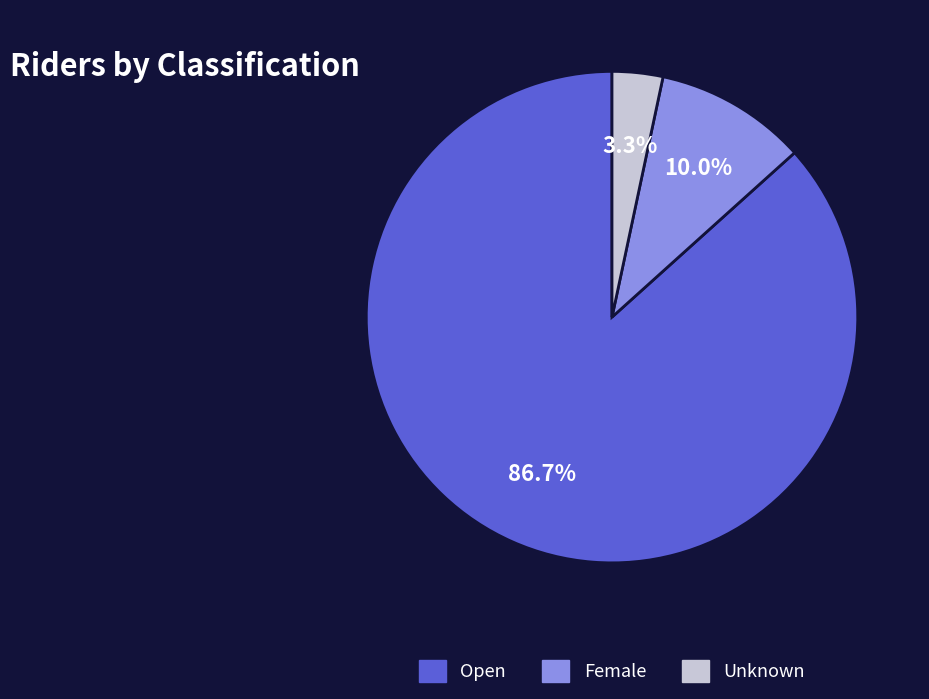

Which slice is the smallest?

Unknown